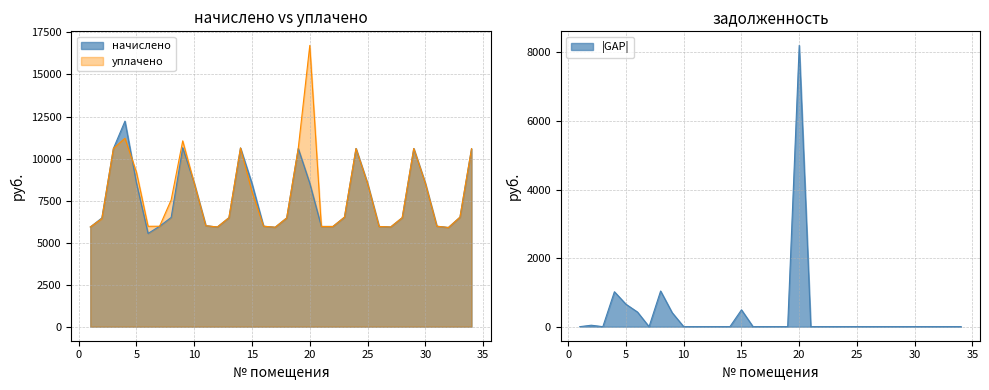

Reading left to right, list all the values displayed in this chart.

начислено: 1=5929.0	2=6466.6	3=10598.4	4=12226.6	5=8524.8	6=5545.0	7=5975.0	8=6497.3	9=10644.5	10=8524.8	11=6005.8	12=5929.0	13=6481.9	14=10629.1	15=8509.3	16=5975.0	17=5913.6	18=6466.6	19=10598.4	20=8524.8	21=5959.7	22=5959.7	23=6512.6	24=10598.4	25=8524.8	26=5959.7	27=5929.0	28=6481.9	29=10598.3	30=8540.2	31=5975.0	32=5898.2	33=6512.6	34=10583.0
уплачено: 1=5929.0	2=6424.5	3=10598.4	4=11207.7	5=9179.7	6=5970.9	7=5975.0	8=7537.9	9=11053.4	10=8524.8	11=6005.8	12=5929.0	13=6481.9	14=10629.1	15=8018.1	16=5975.0	17=5913.6	18=6466.6	19=10598.4	20=16730.9	21=5959.7	22=5959.7	23=6512.6	24=10598.4	25=8524.8	26=5959.7	27=5929.0	28=6481.9	29=10598.3	30=8540.2	31=5975.0	32=5898.2	33=6512.6	34=10583.0